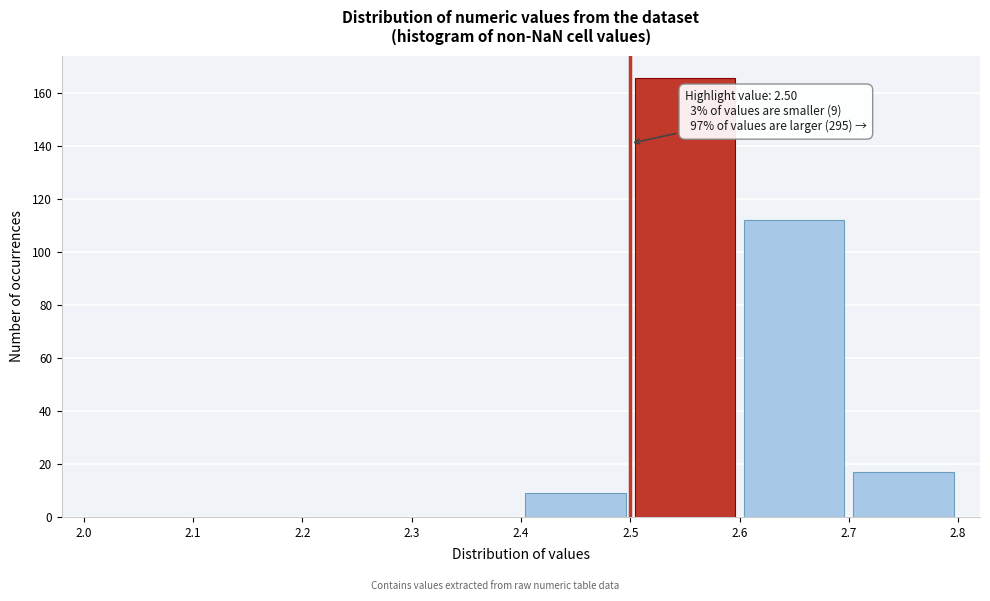

Over which range of the x-axis is the bar tallest?

2.5 to 2.6